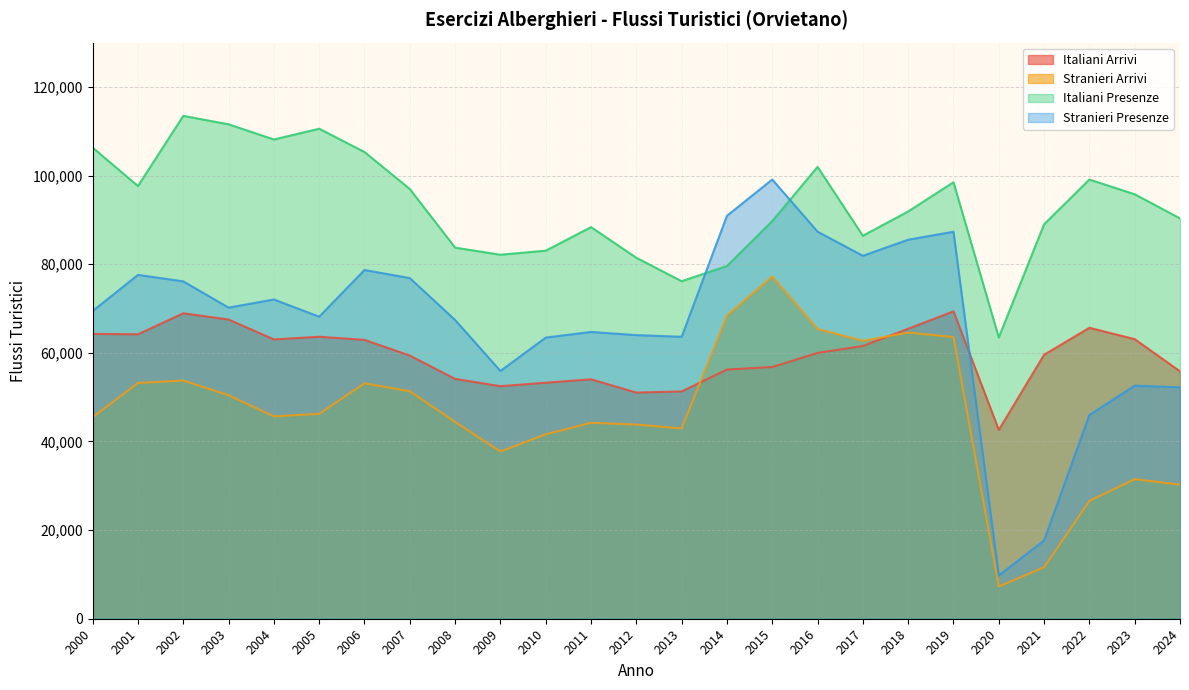

Reading right to left, what are all the values shown in this chart?

Italiani Arrivi: 2024=55829	2023=63086	2022=65655	2021=59562	2020=42611	2019=69367	2018=65438	2017=61543	2016=59981	2015=56800	2014=56233	2013=51285	2012=51041	2011=54023	2010=53261	2009=52478	2008=54122	2007=59384	2006=62925	2005=63634	2004=63020	2003=67518	2002=68929	2001=64184	2000=64278
Stranieri Arrivi: 2024=30266	2023=31498	2022=26582	2021=11608	2020=7287	2019=63564	2018=64568	2017=62709	2016=65387	2015=77223	2014=68400	2013=42942	2012=43813	2011=44212	2010=41608	2009=37733	2008=44403	2007=51334	2006=53125	2005=46233	2004=45658	2003=50431	2002=53747	2001=53208	2000=45479
Italiani Presenze: 2024=90332	2023=95786	2022=99109	2021=89012	2020=63469	2019=98498	2018=91906	2017=86417	2016=101961	2015=89721	2014=79585	2013=76168	2012=81454	2011=88370	2010=83056	2009=82137	2008=83742	2007=96969	2006=105315	2005=110576	2004=108146	2003=111569	2002=113472	2001=97638	2000=106303
Stranieri Presenze: 2024=52216	2023=52585	2022=45976	2021=17677	2020=9744	2019=87327	2018=85526	2017=81902	2016=87340	2015=99114	2014=90933	2013=63623	2012=63998	2011=64718	2010=63440	2009=55911	2008=67410	2007=76861	2006=78699	2005=68158	2004=72040	2003=70200	2002=76130	2001=77590	2000=69446